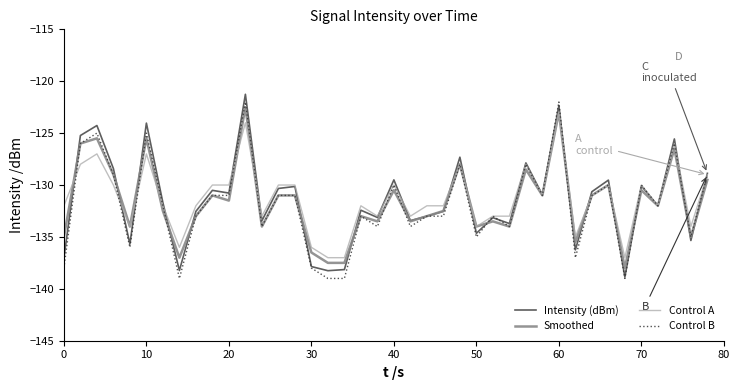

What is the highest value of the Control B series?

-122.0